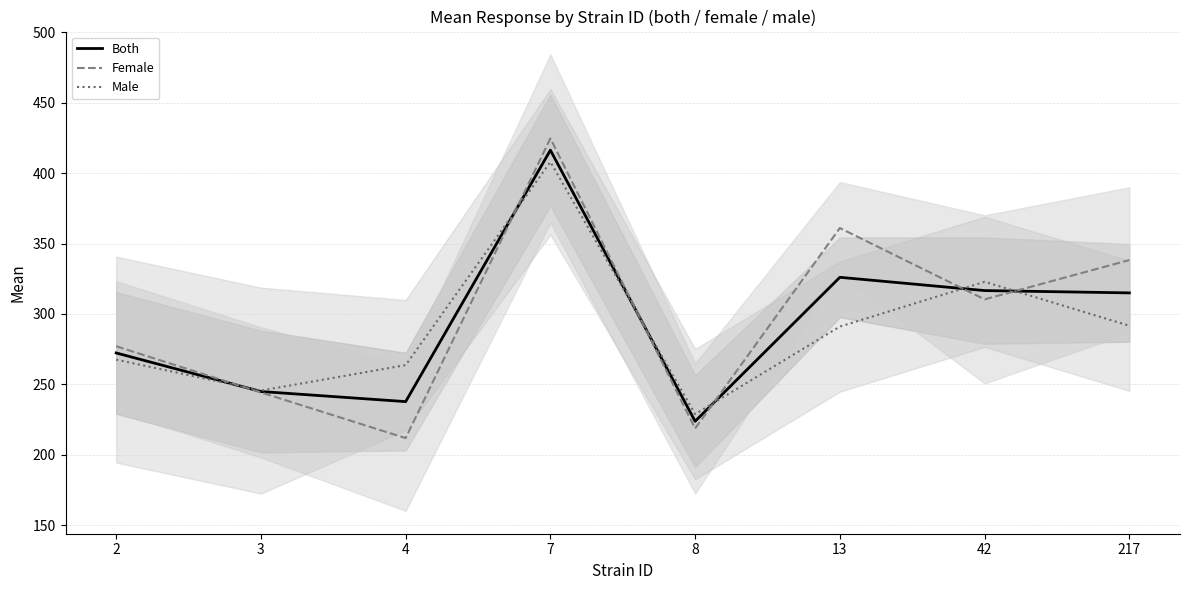

What are all the series names shown in the legend?

Both, Female, Male